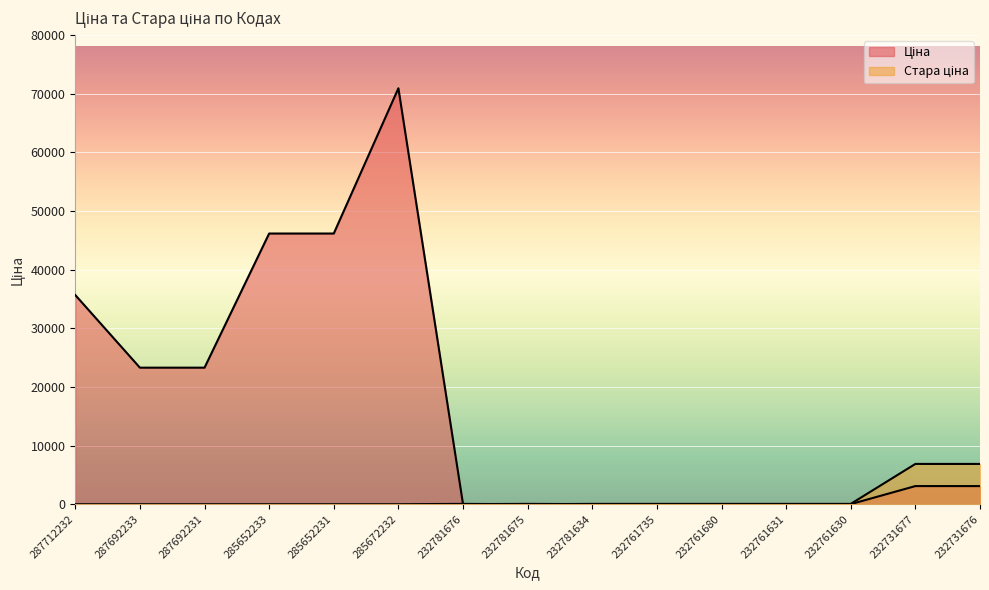

The value of Ціна at 232761630 is 15.6. True or false?

True